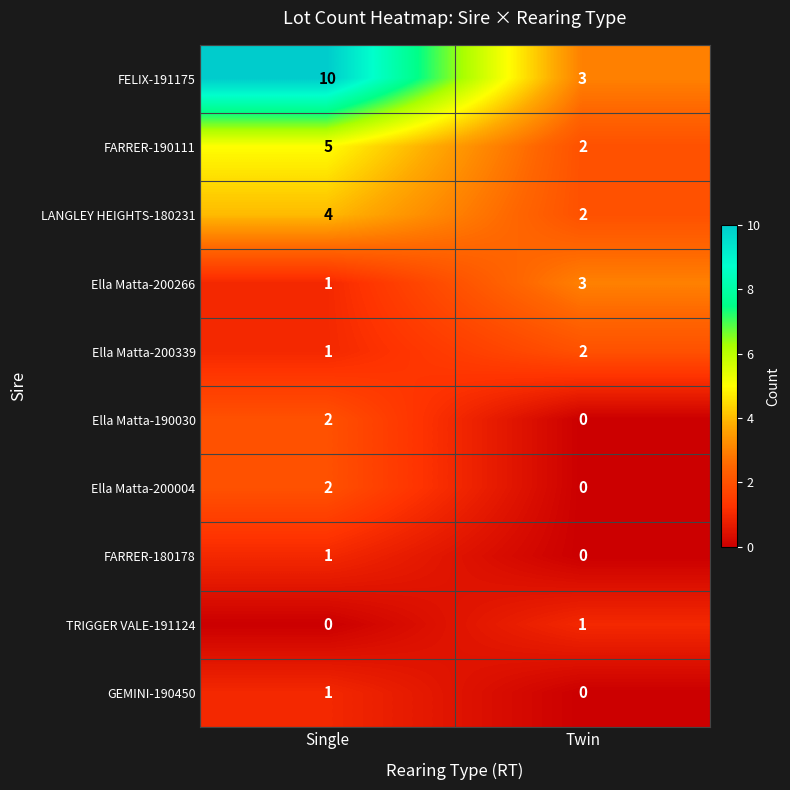

What is the spread (max minus min) of values at Single?

10